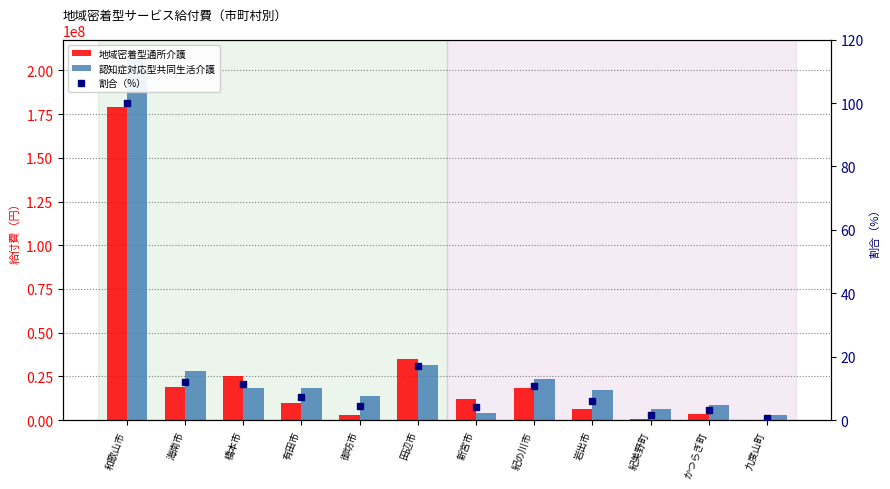

Rank the categories by 地域密着型通所介護 value from highest to lowest.

和歌山市, 田辺市, 橋本市, 海南市, 紀の川市, 新宮市, 有田市, 岩出市, かつらぎ町, 御坊市, 紀美野町, 九度山町